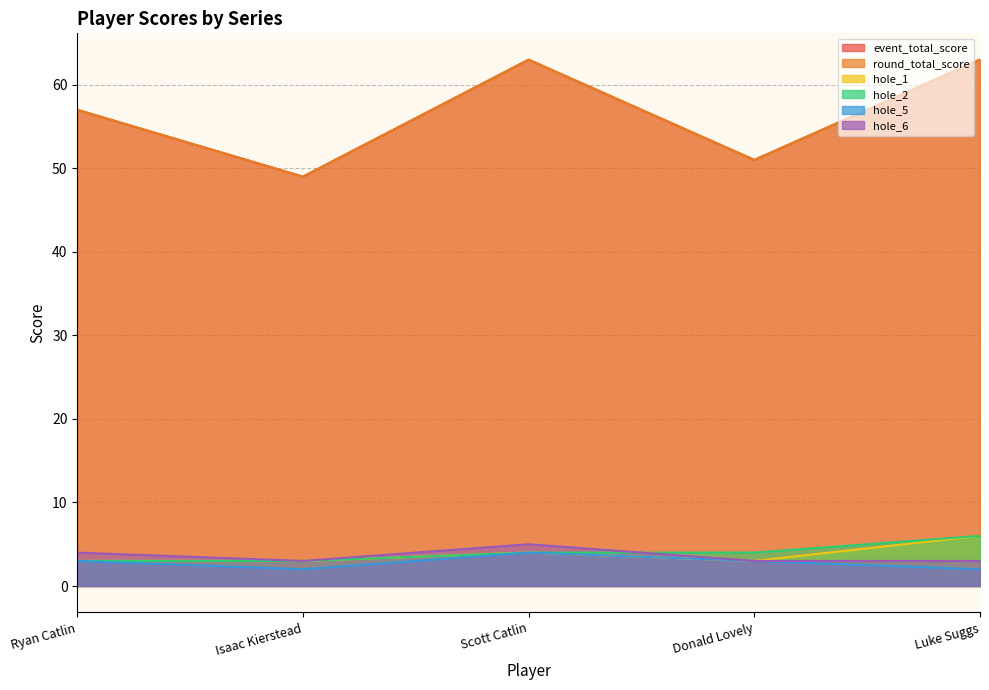

How many lines are shown in the chart?

6